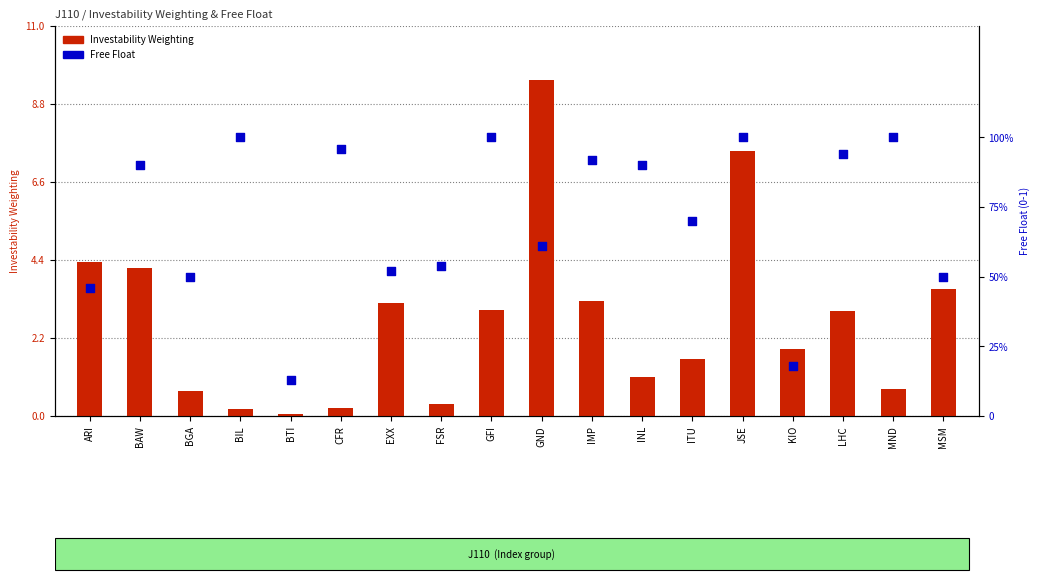

What is the total value across all series at MND?

1.7